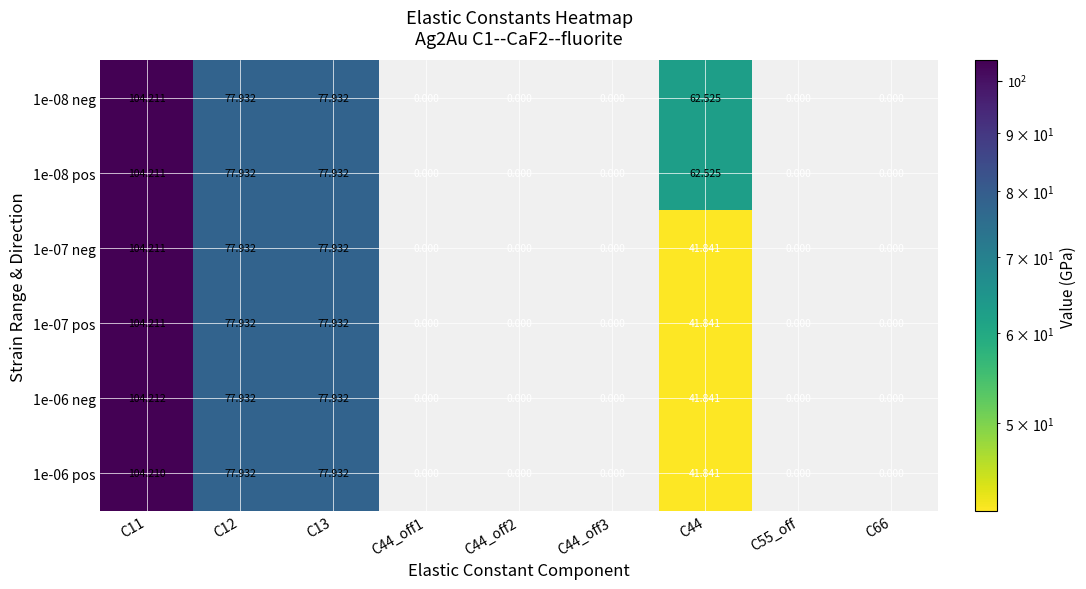

Count the number of categories in the chart.

9